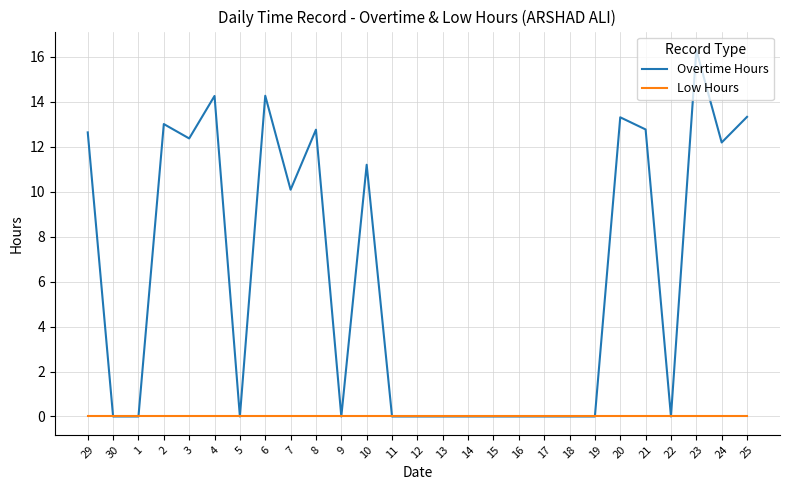

Which category has the highest value across all series?

23